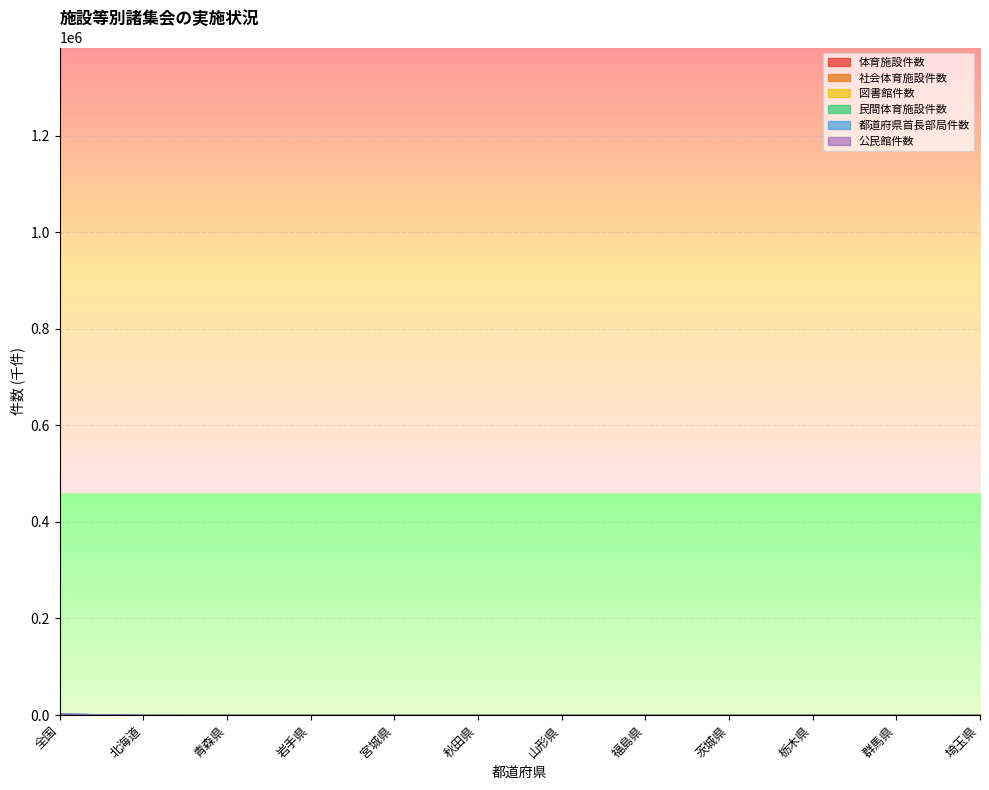

How many values in the 体育施設件数 series exceed 17842?

5